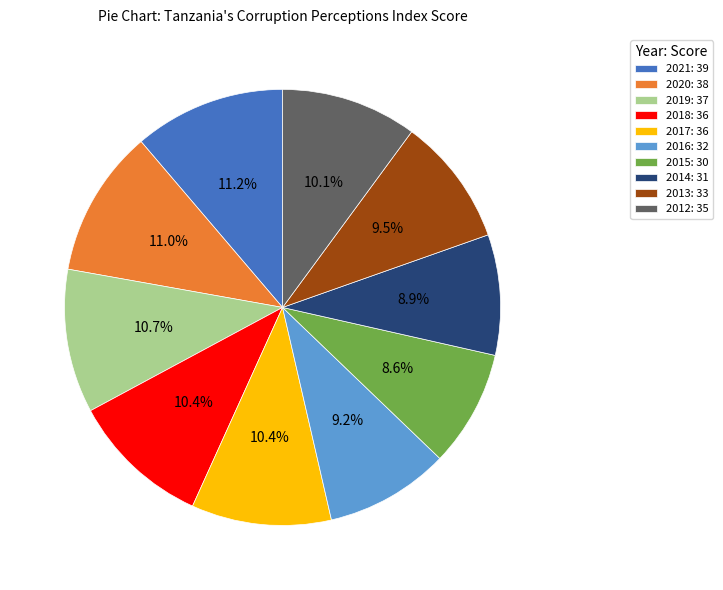

Does 2014 account for over 50% of the chart?

No